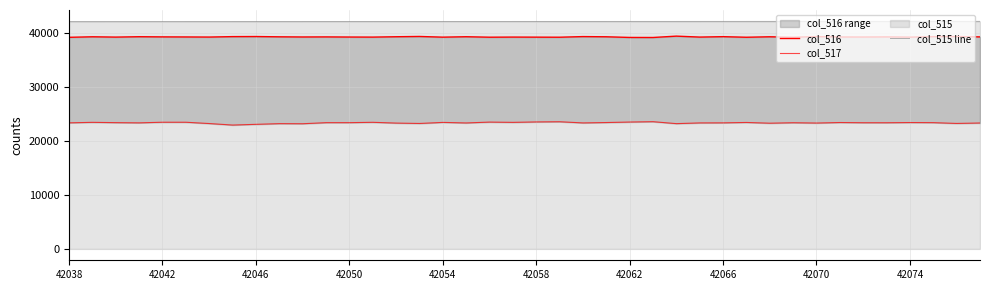

What is the highest value of the col_515 line series?

42077